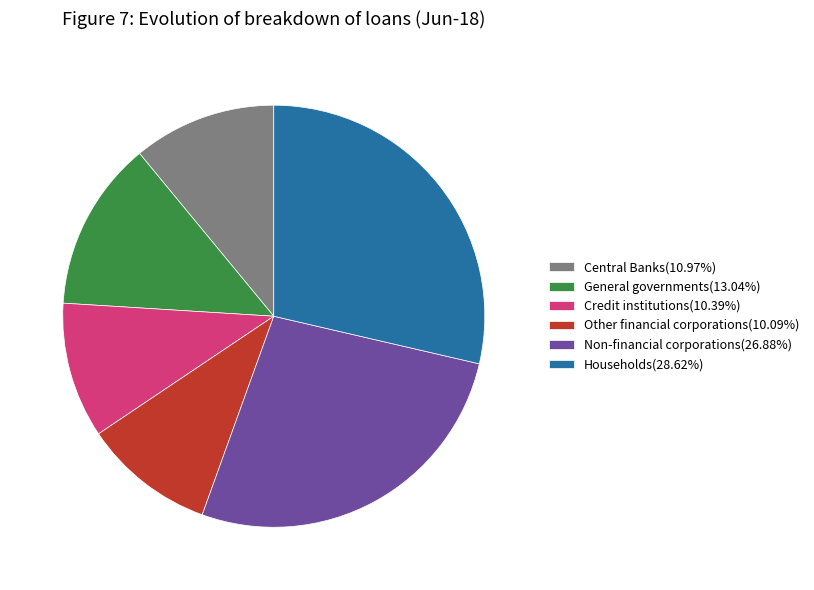

Does Non-financial corporations(26.88%) account for over 50% of the chart?

No